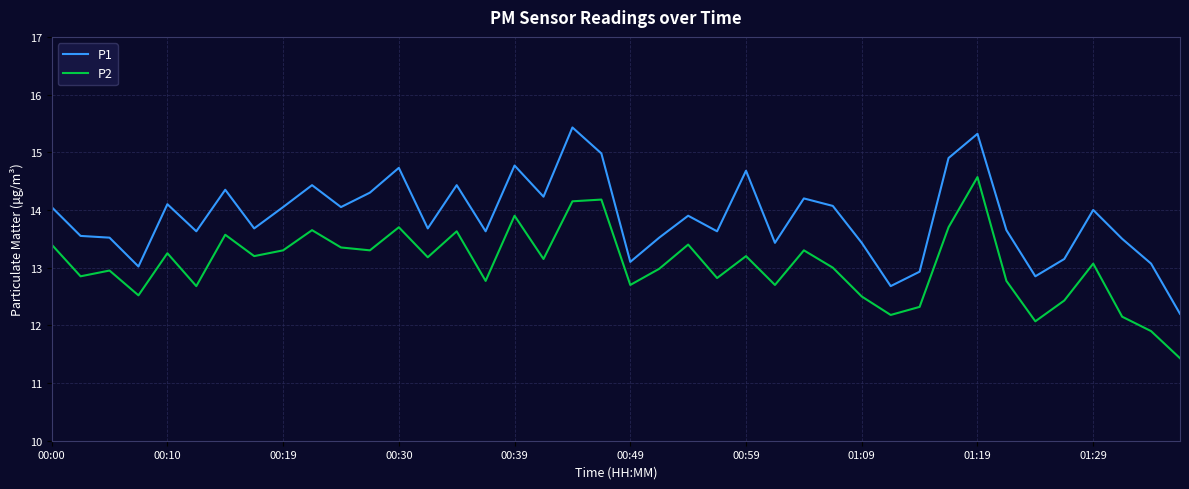

Rank the series by their average value, from highest to lowest.

P1, P2